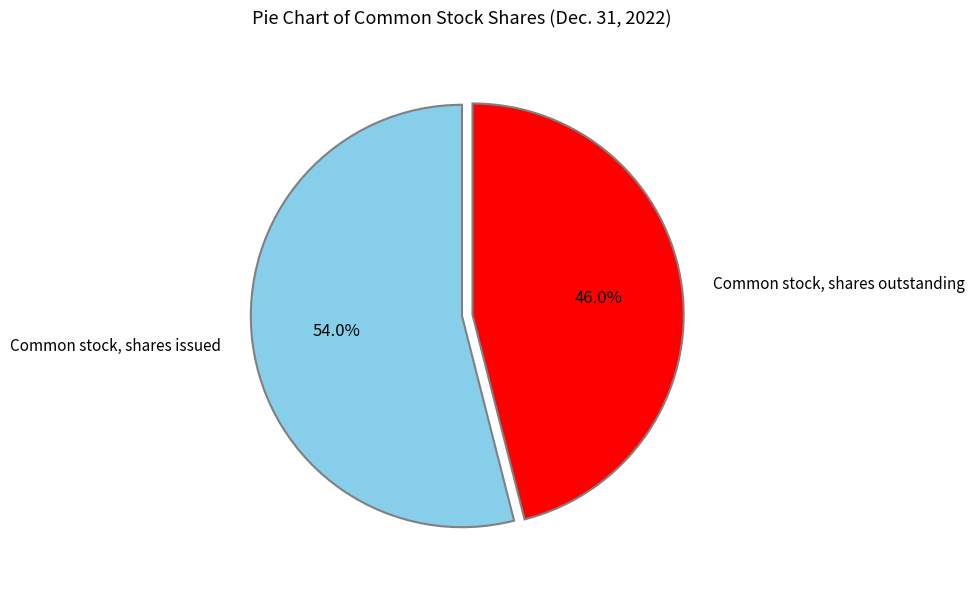

Is Common stock, shares issued the majority of the pie?

Yes